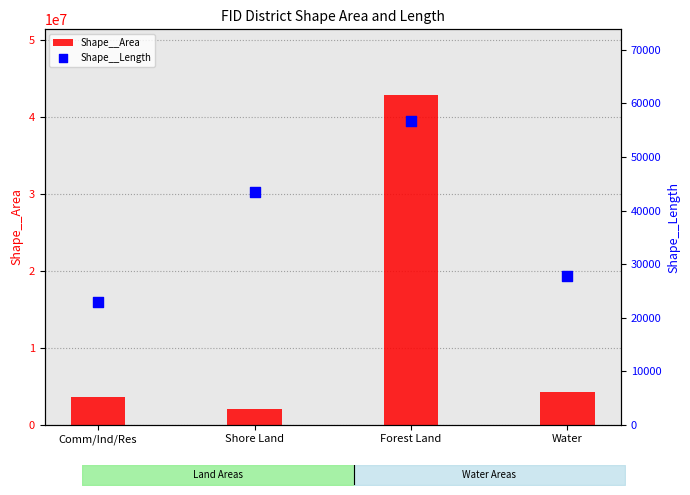

Which series contains the highest Y value?

Shape__Area